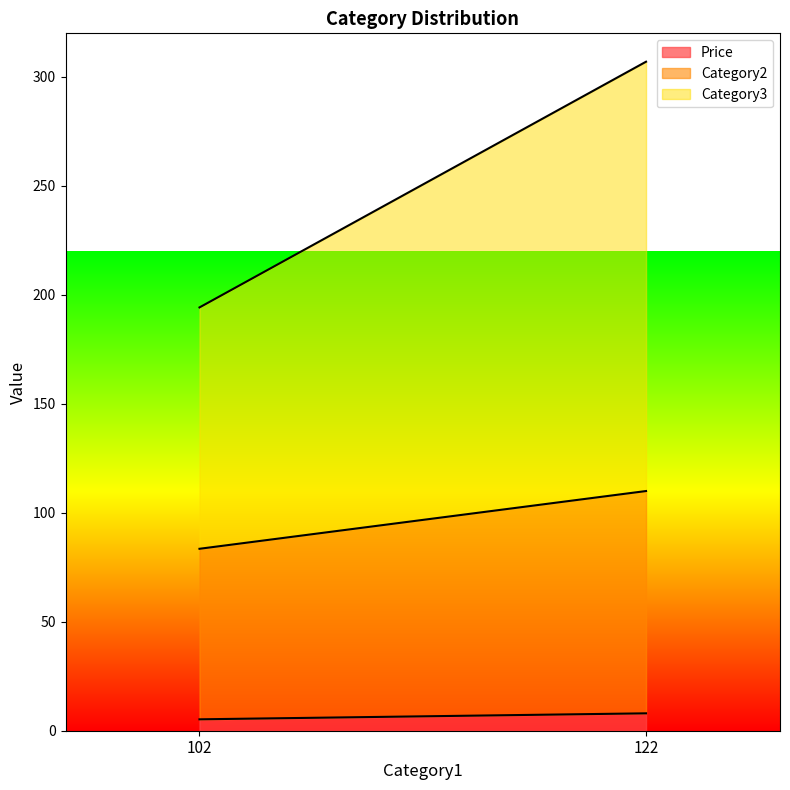

Which category has the lowest value across all series?

102